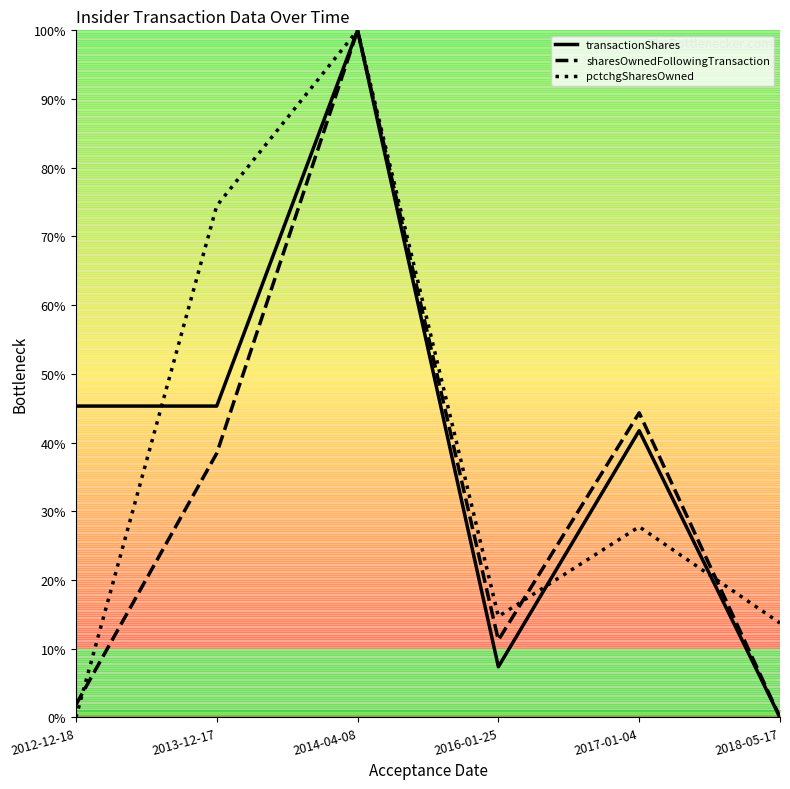

What is the sum of all sharesOwnedFollowingTransaction values?

195.9